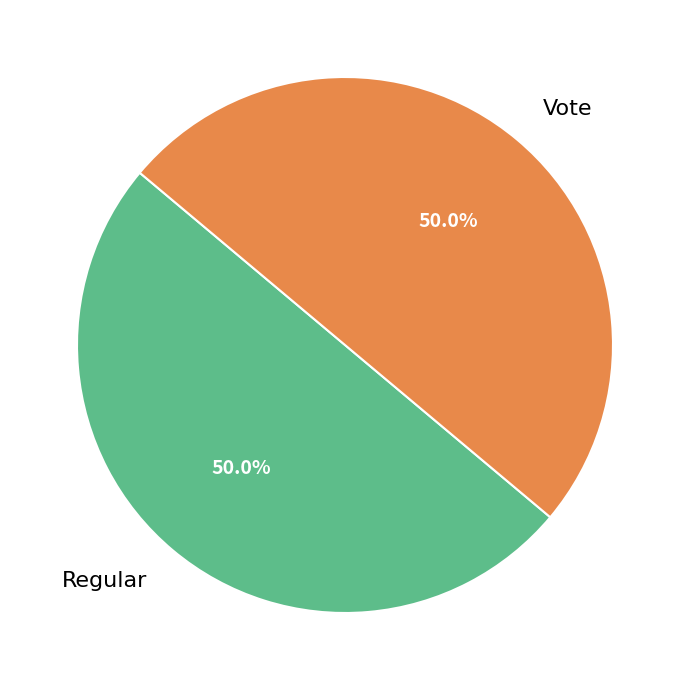

What percentage do Regular and Vote together represent?

100.0%